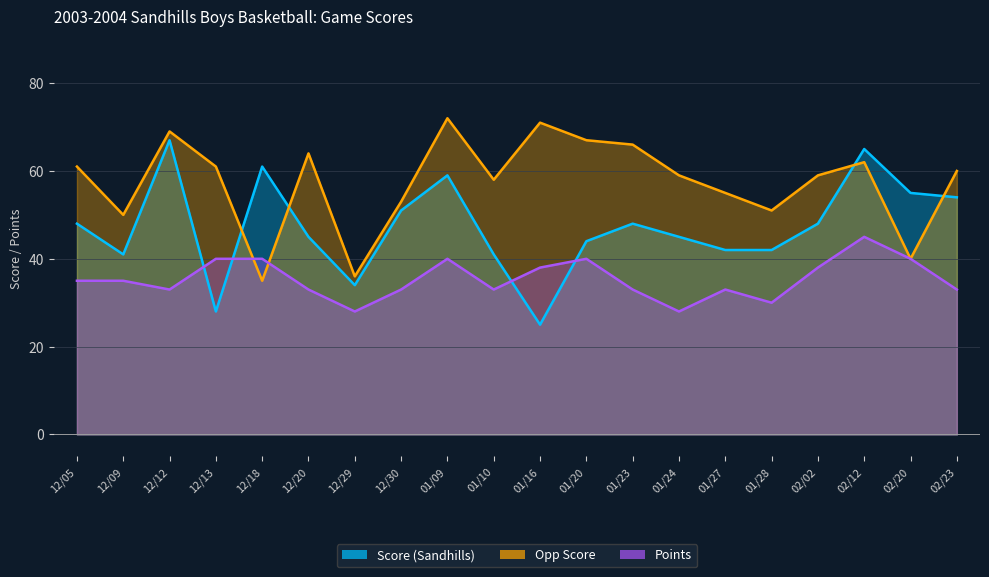

After their last crossing, which series has the higher values: Opp Score or Points?

Opp Score